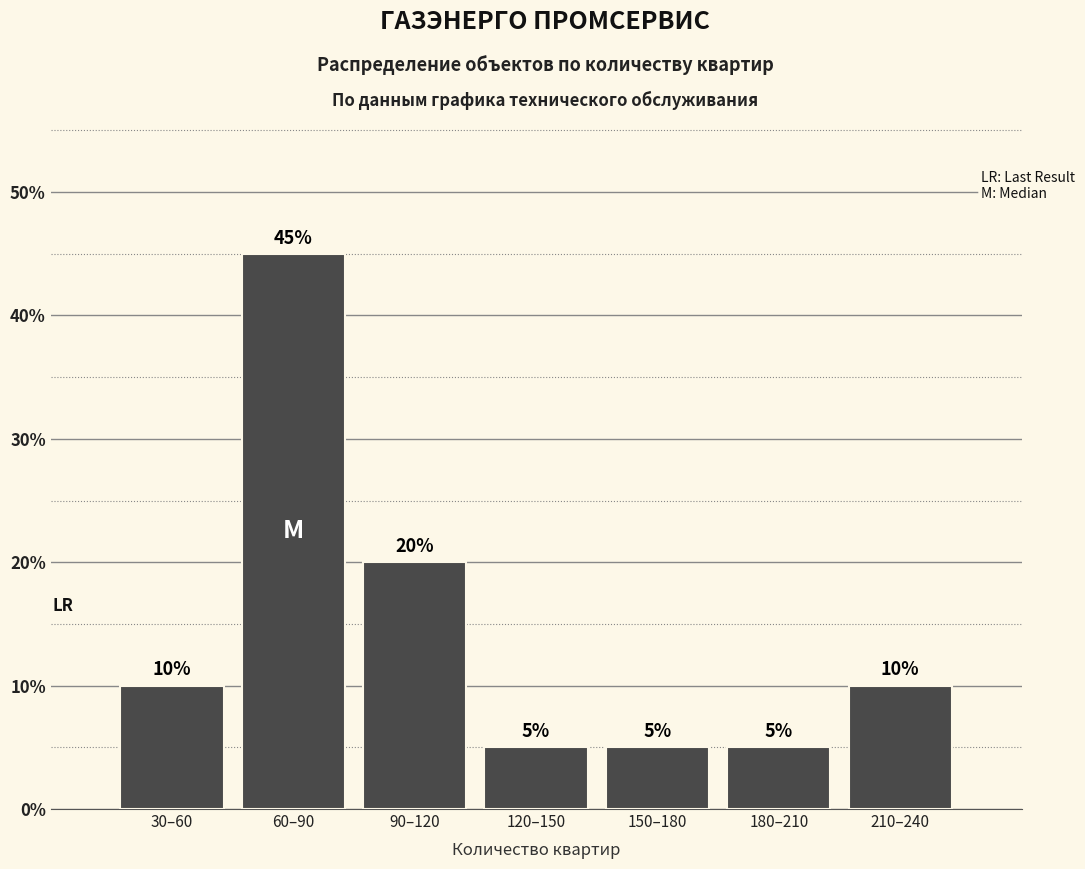

Reading right to left, transcribe all the data shown in this chart.

10	5	5	5	20	45	10